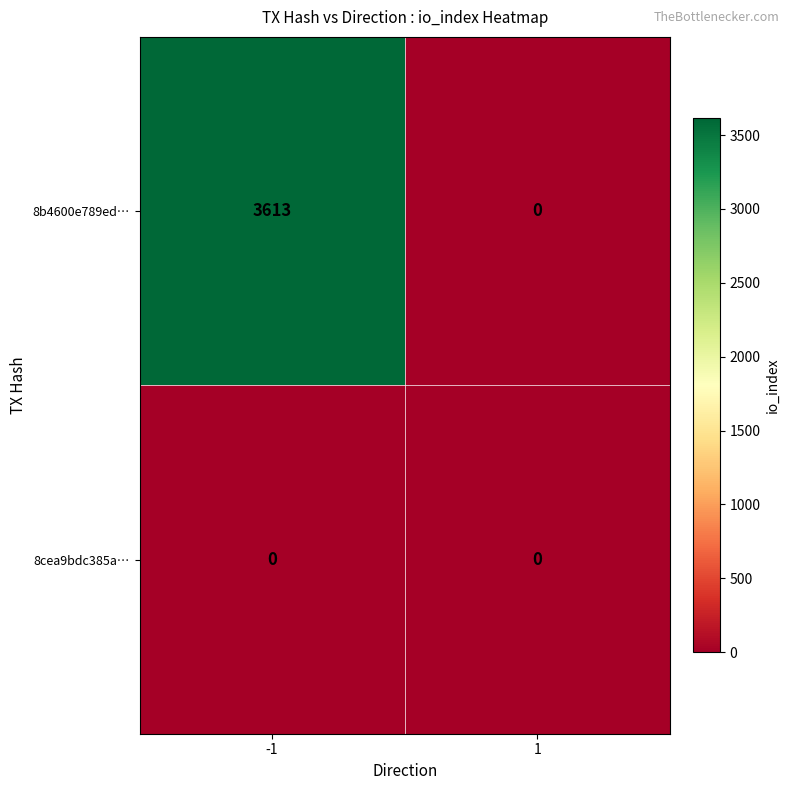

List the series in order of their overall mean, highest first.

8b4600e789ed…, 8cea9bdc385a…